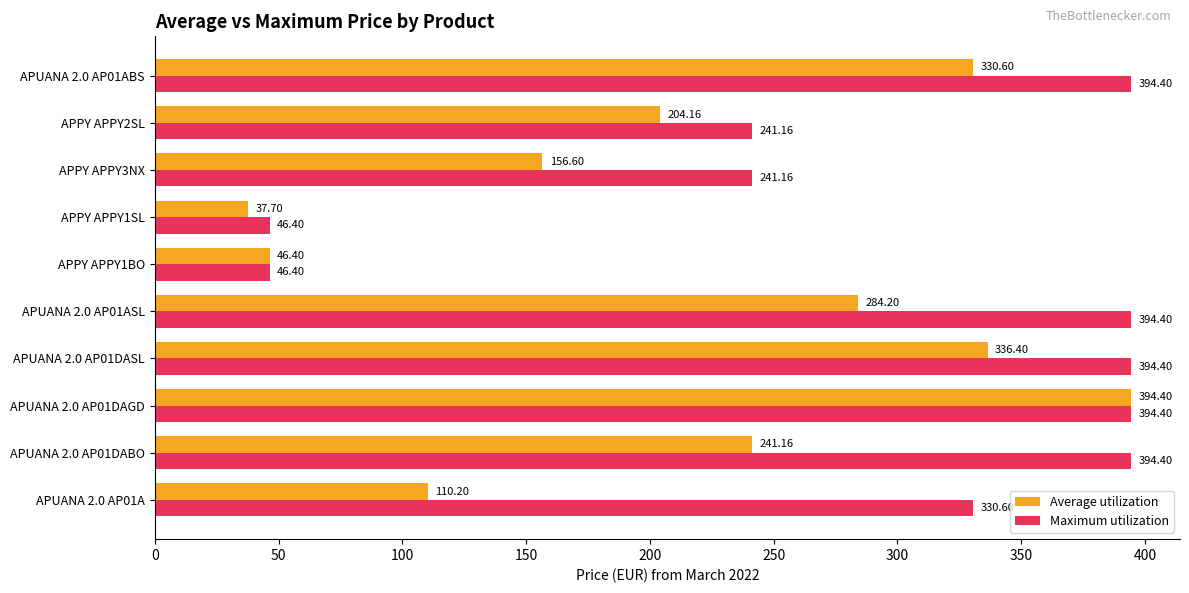

At which category is the sum across all series the highest?

APUANA 2.0 AP01DAGD